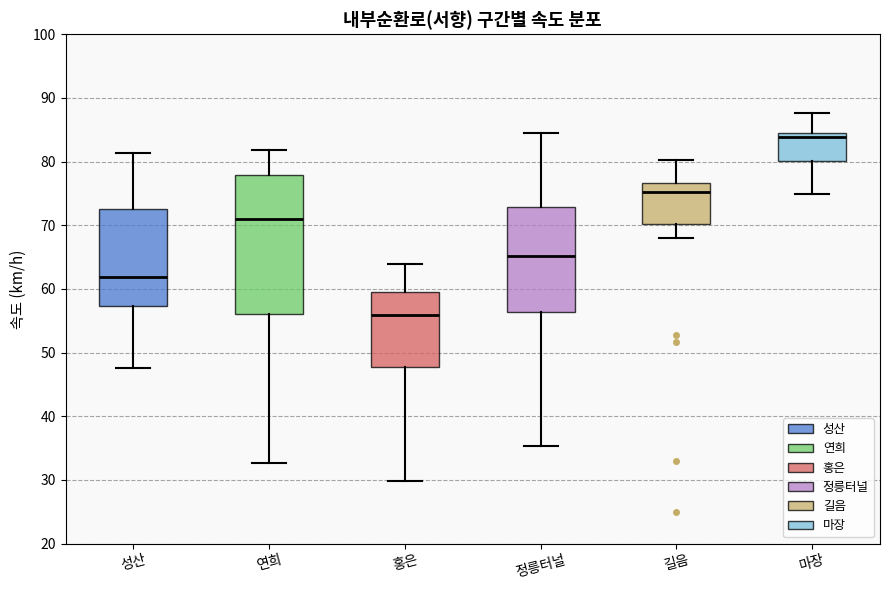

Where does the upper whisker of the box for 성산 end on the y-axis? The values are not printed on the chart, so give them approximately, as read against the axis.

81